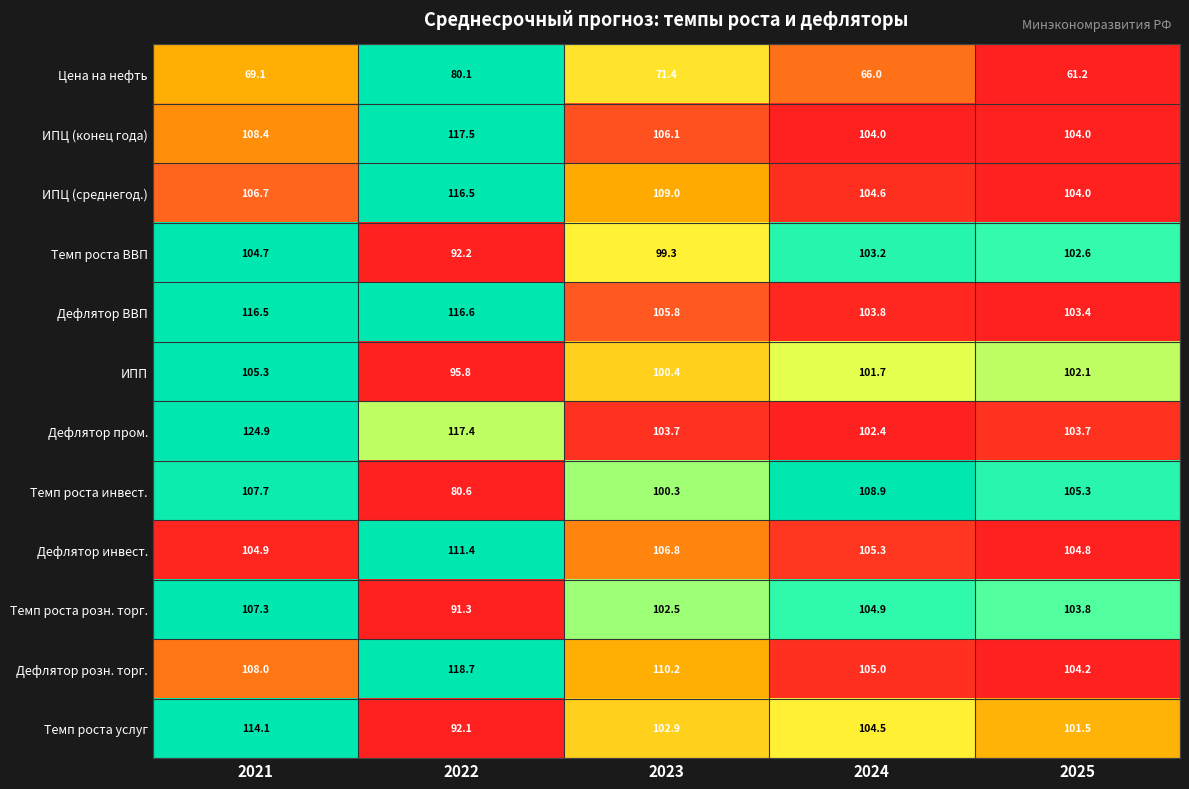

What is the average value of the Темп роста услуг series?

103.0